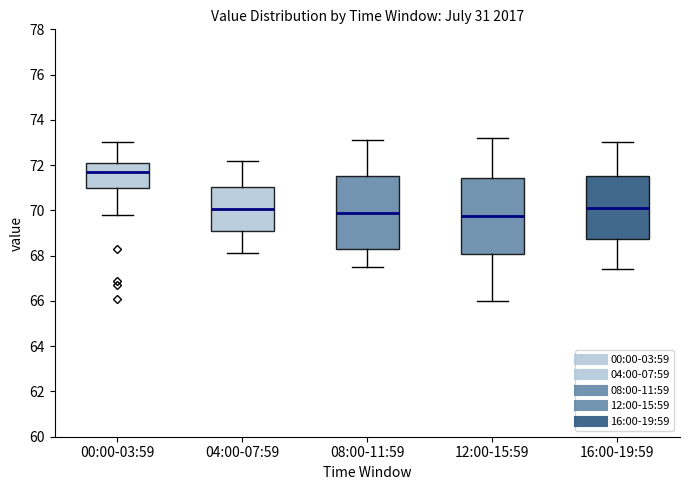

Reading left to right, read every box against the y-axis: the position of its median line, the range the box covers, and the ends of its whiskers. The values are not printed on the chart, so give them approximately, as read against the axis.

00:00-03:59: median 71.8, box 71.0 to 72.2, whiskers 69.8 to 73.0
04:00-07:59: median 70.0, box 69.0 to 71.0, whiskers 68.2 to 72.2
08:00-11:59: median 70.0, box 68.4 to 71.6, whiskers 67.6 to 73.2
12:00-15:59: median 69.8, box 68.0 to 71.4, whiskers 66.0 to 73.2
16:00-19:59: median 70.2, box 68.8 to 71.6, whiskers 67.4 to 73.0